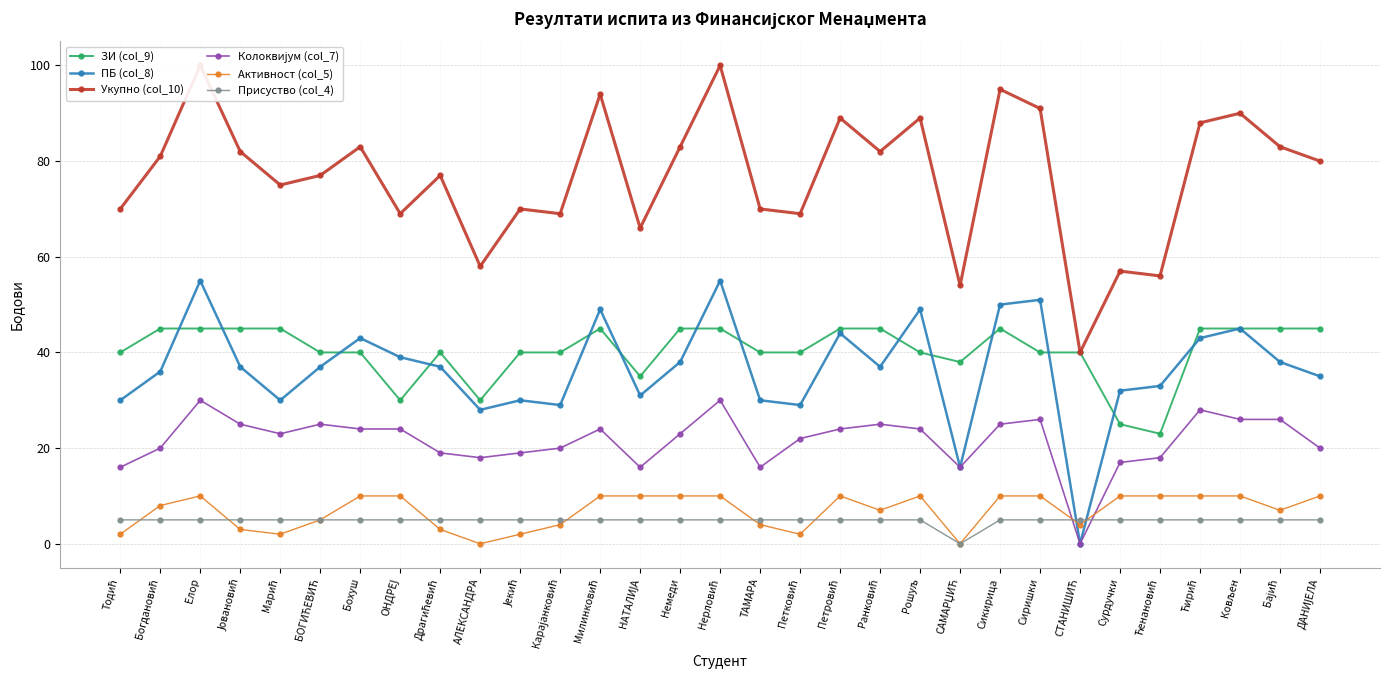

The value of Колоквијум (col_7) at Ковљен is 34. True or false?

False